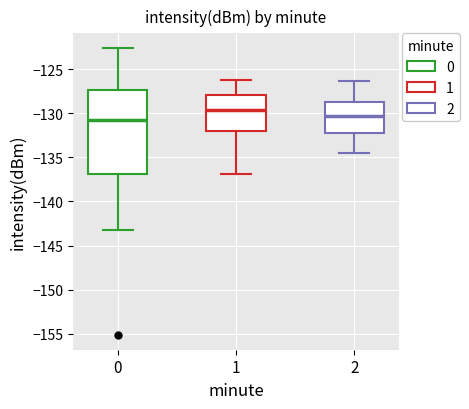

Comparing the boxes themselves (not the whiskers), which one is the tallest?

0